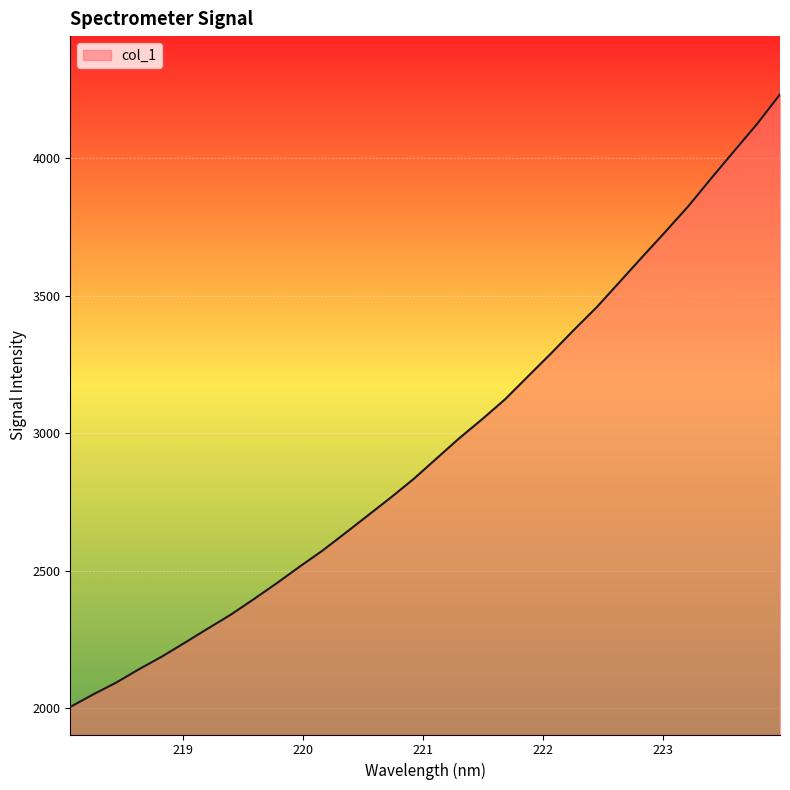

What is the maximum value shown in the chart?

4232.5